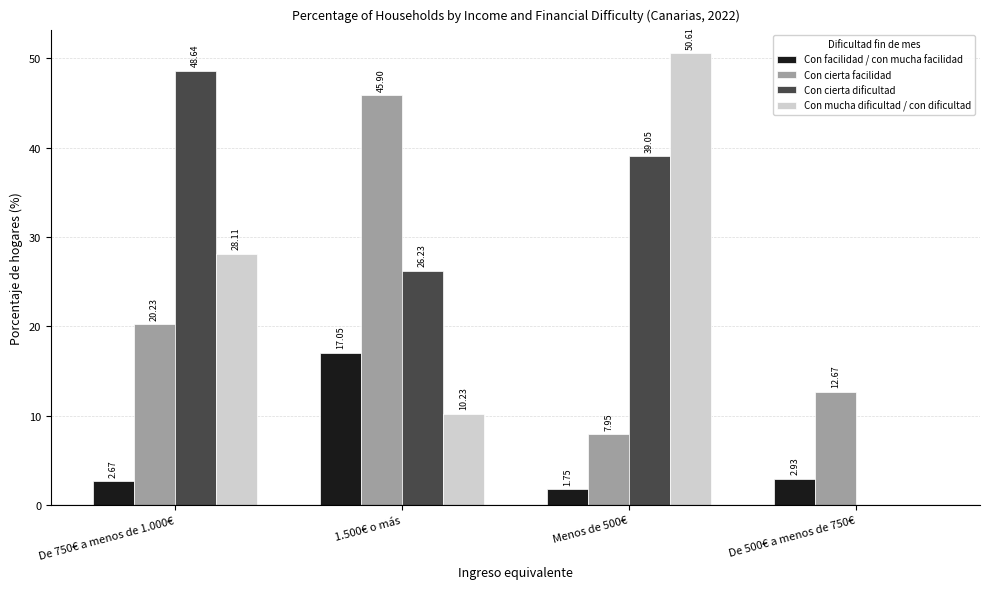

Which series has the largest total across all categories?

Con cierta dificultad